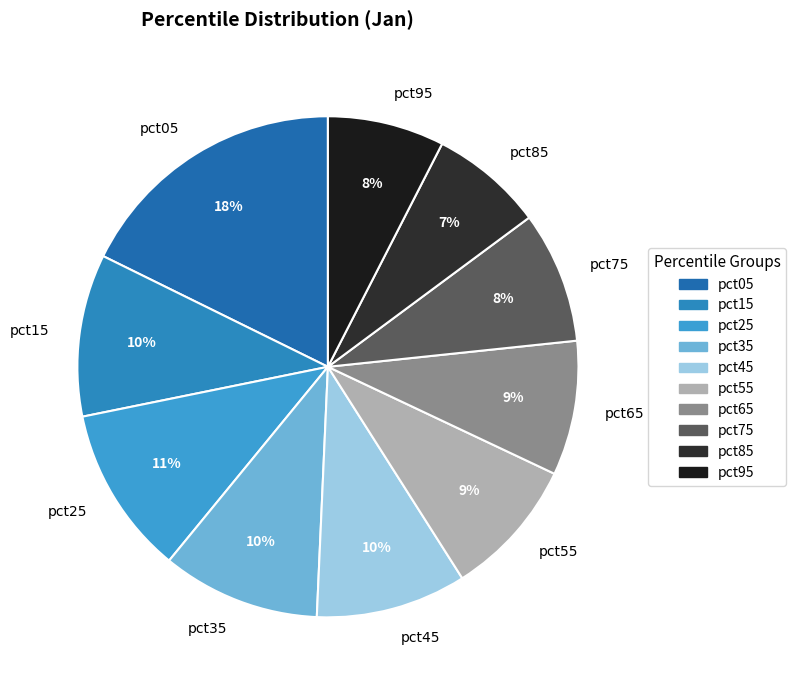

To the nearest percent, what is the combined percentage of pct75 and pct95?

16%